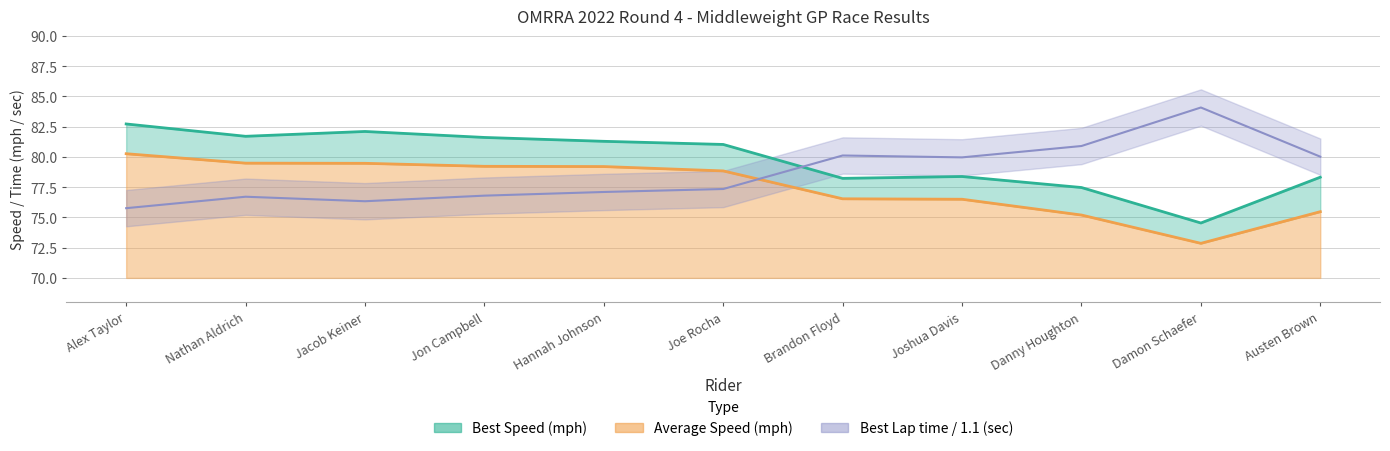

How many categories are shown in the chart?

11